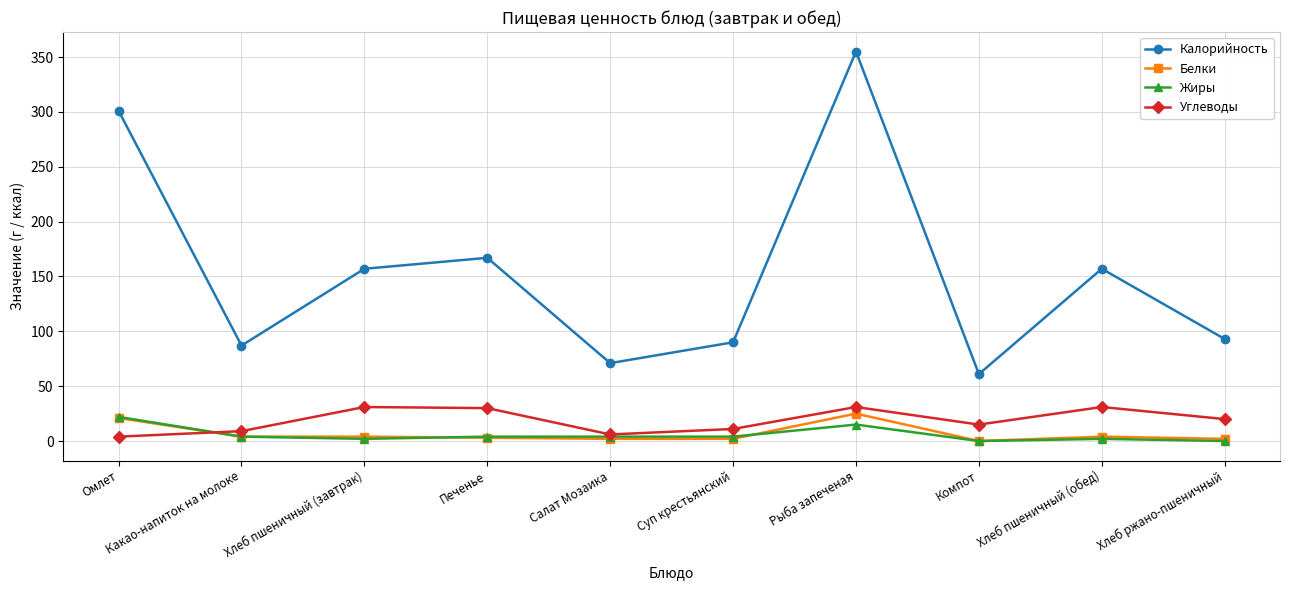

True or false: Белки has more than 0 points higher than both neighbors.

True